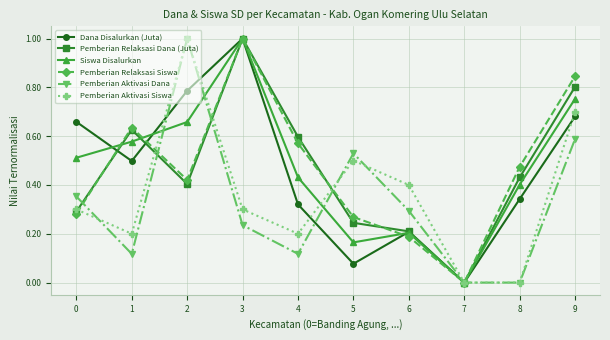

At which category is the sum across all series the highest?

3